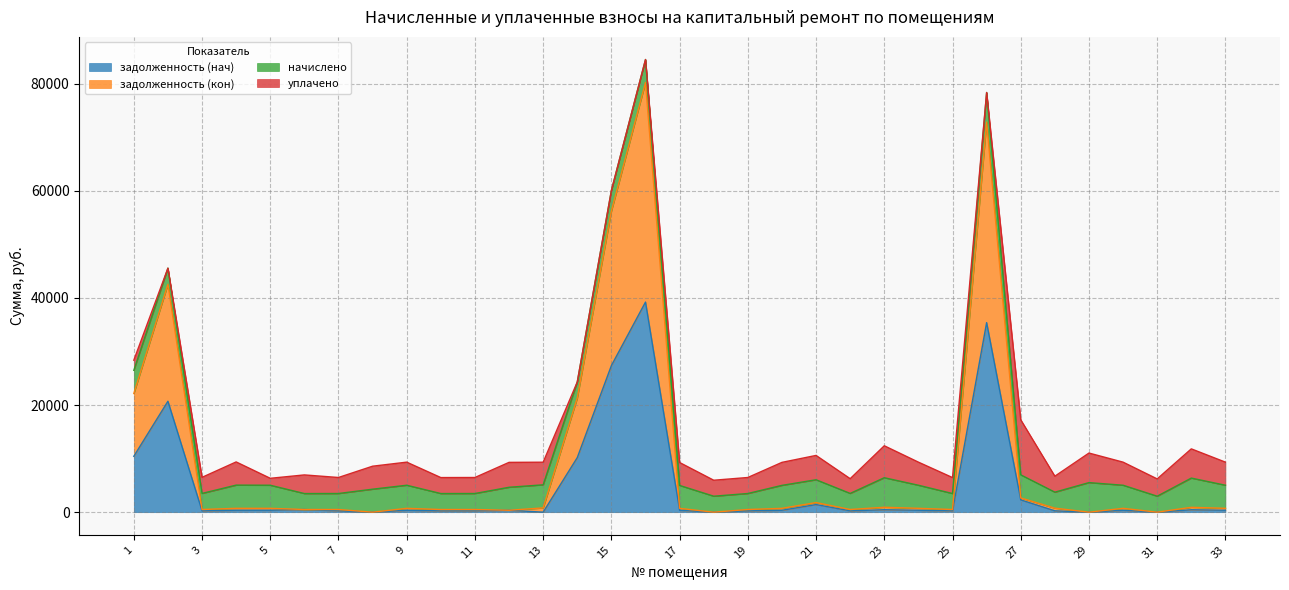

What is the maximum value for задолженность (нач)?

39228.8